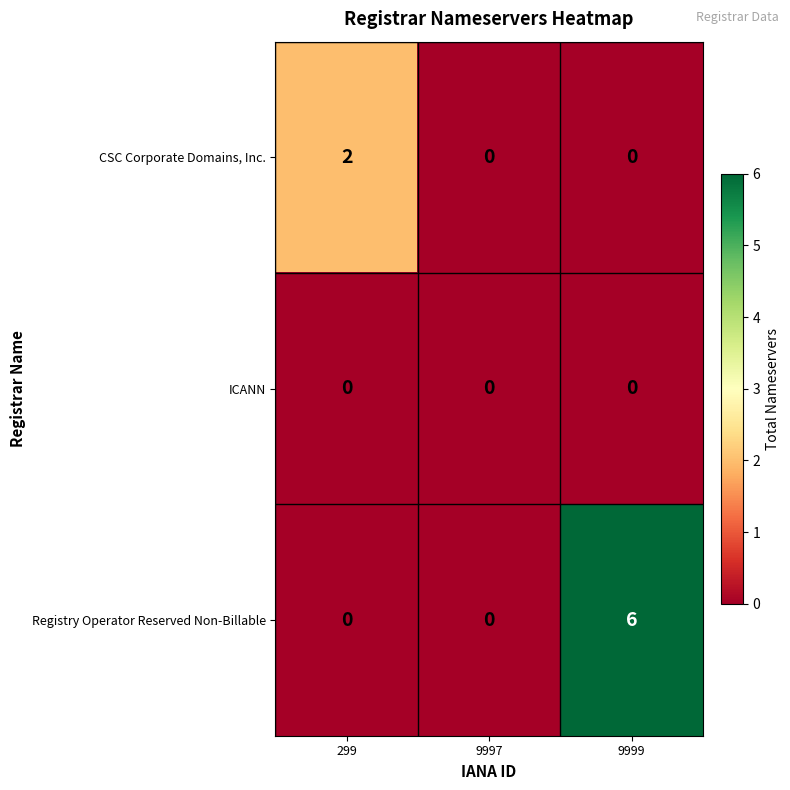

What is the difference between the maximum and minimum values in the Registry Operator Reserved Non-Billable series?

6